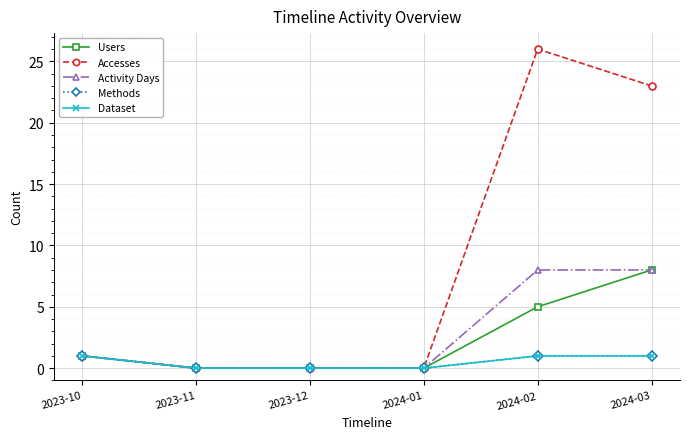

What is the value of the Accesses point at the 6th from the left?

23